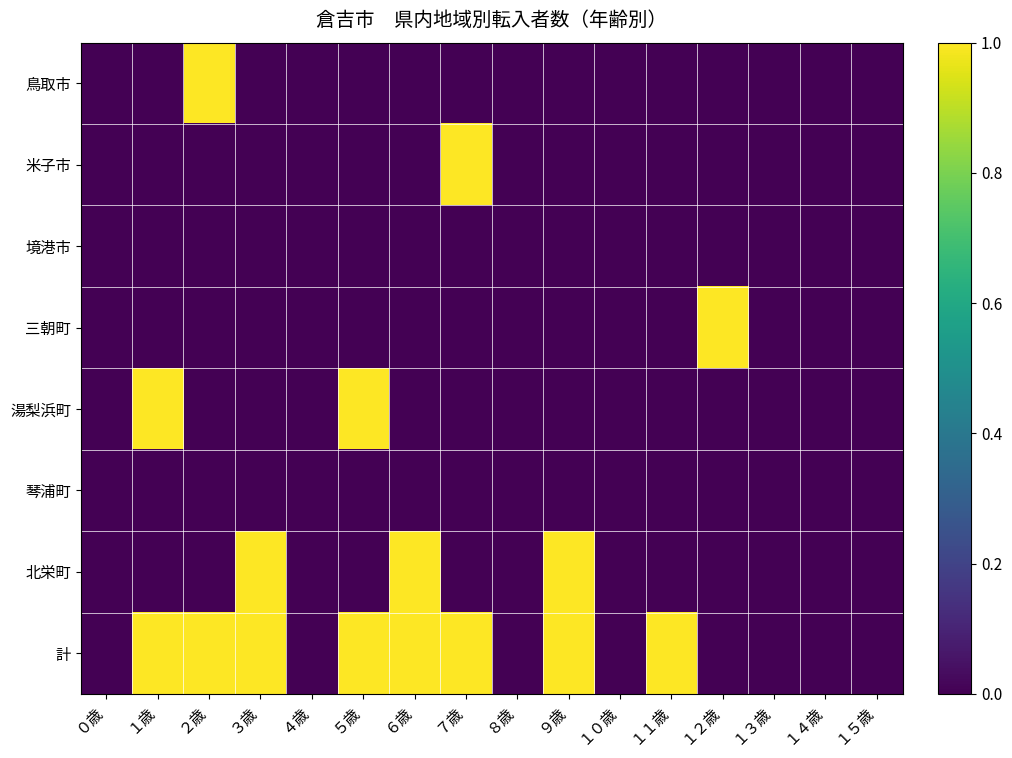

Reading left to right, transcribe all the data shown in this chart.

鳥取市: ０歳=0	１歳=0	２歳=1	３歳=0	４歳=0	５歳=0	６歳=0	７歳=0	８歳=0	９歳=0	１０歳=0	１１歳=0	１２歳=0	１３歳=0	１４歳=0	１５歳=0
米子市: ０歳=0	１歳=0	２歳=0	３歳=0	４歳=0	５歳=0	６歳=0	７歳=1	８歳=0	９歳=0	１０歳=0	１１歳=0	１２歳=0	１３歳=0	１４歳=0	１５歳=0
境港市: ０歳=0	１歳=0	２歳=0	３歳=0	４歳=0	５歳=0	６歳=0	７歳=0	８歳=0	９歳=0	１０歳=0	１１歳=0	１２歳=0	１３歳=0	１４歳=0	１５歳=0
三朝町: ０歳=0	１歳=0	２歳=0	３歳=0	４歳=0	５歳=0	６歳=0	７歳=0	８歳=0	９歳=0	１０歳=0	１１歳=0	１２歳=1	１３歳=0	１４歳=0	１５歳=0
湯梨浜町: ０歳=0	１歳=1	２歳=0	３歳=0	４歳=0	５歳=1	６歳=0	７歳=0	８歳=0	９歳=0	１０歳=0	１１歳=0	１２歳=0	１３歳=0	１４歳=0	１５歳=0
琴浦町: ０歳=0	１歳=0	２歳=0	３歳=0	４歳=0	５歳=0	６歳=0	７歳=0	８歳=0	９歳=0	１０歳=0	１１歳=0	１２歳=0	１３歳=0	１４歳=0	１５歳=0
北栄町: ０歳=0	１歳=0	２歳=0	３歳=1	４歳=0	５歳=0	６歳=1	７歳=0	８歳=0	９歳=1	１０歳=0	１１歳=0	１２歳=0	１３歳=0	１４歳=0	１５歳=0
計: ０歳=0	１歳=1	２歳=1	３歳=1	４歳=0	５歳=1	６歳=1	７歳=1	８歳=0	９歳=1	１０歳=0	１１歳=1	１２歳=0	１３歳=0	１４歳=0	１５歳=0